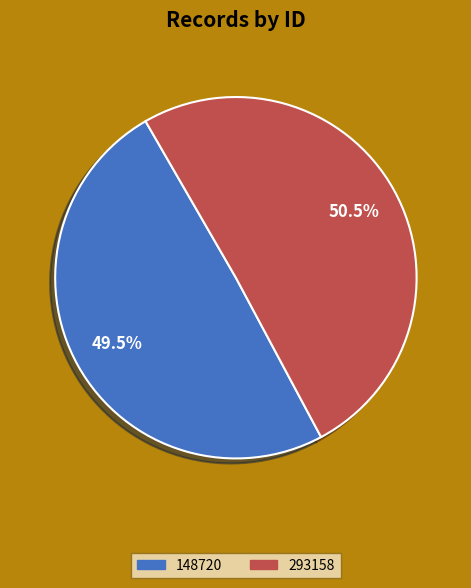

True or false: 293158 accounts for 37% of the total.

False